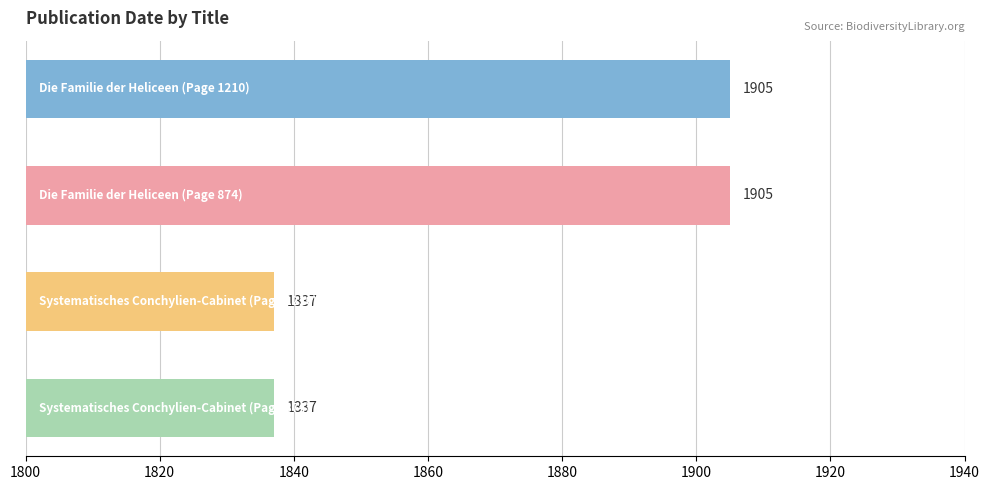

Count the values in the range 1837 to 1905.

4